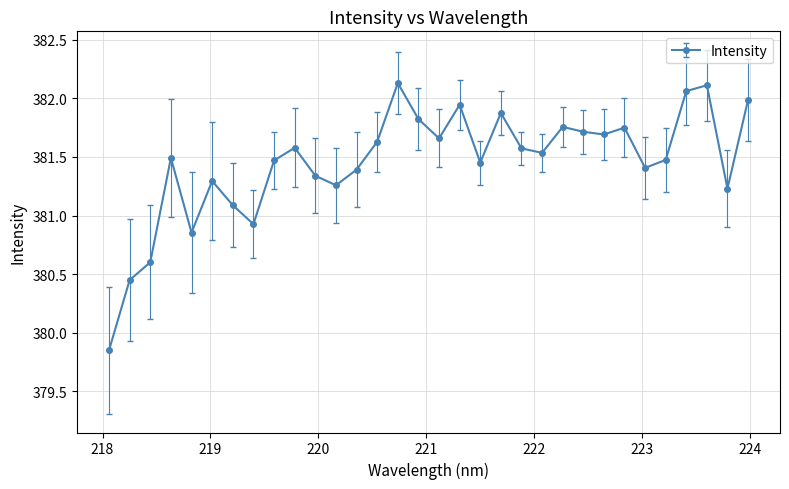

What is the value of the 32nd point from the left?

382.0